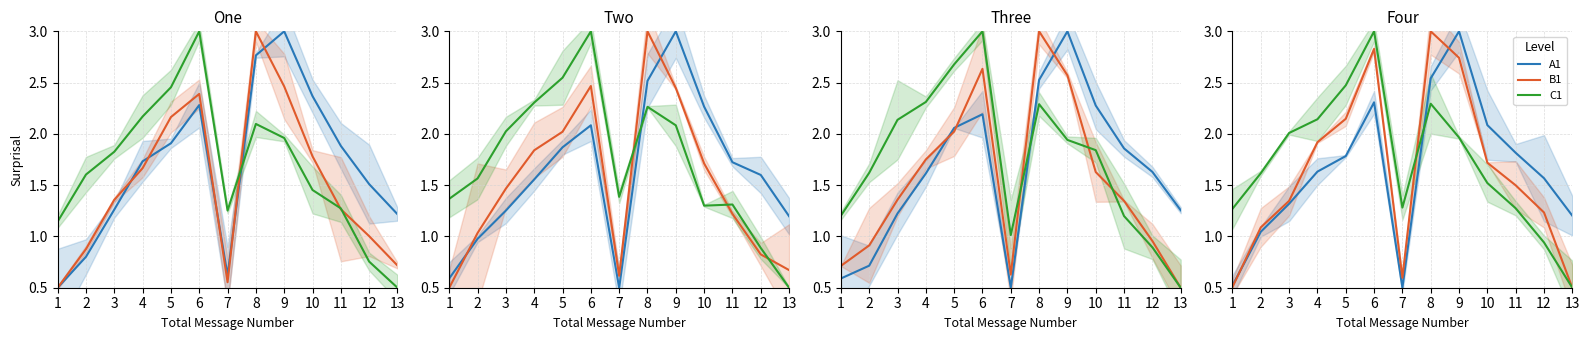

What is the maximum value shown in the chart?

3.0